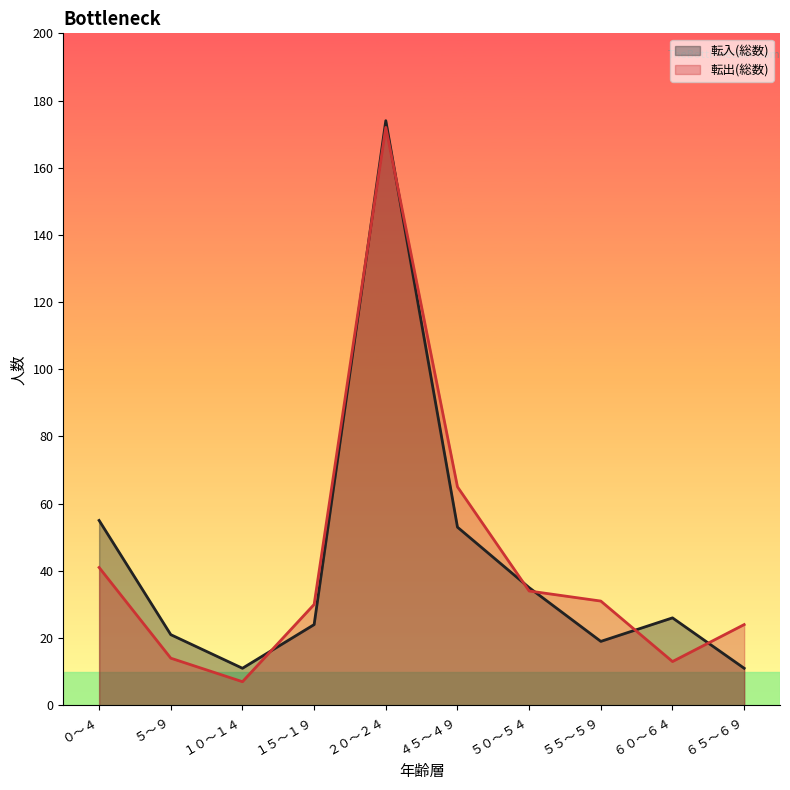

Where is 転入(総数) nearest to the value 92?

０～４